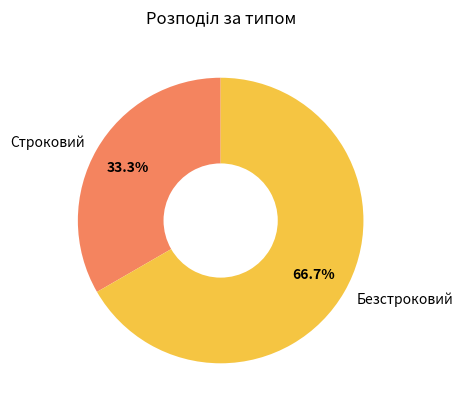

True or false: Строковий accounts for 33% of the total.

True